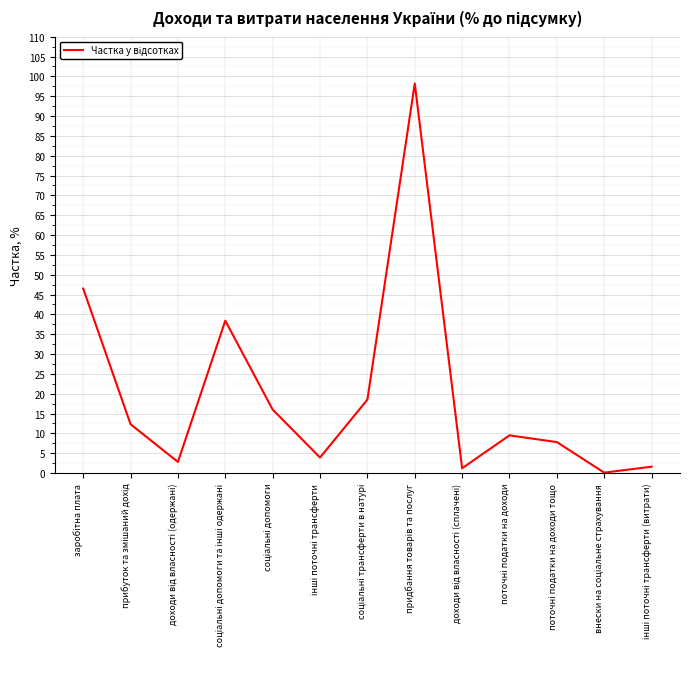

What is the difference between the maximum and second lowest values?

97.0